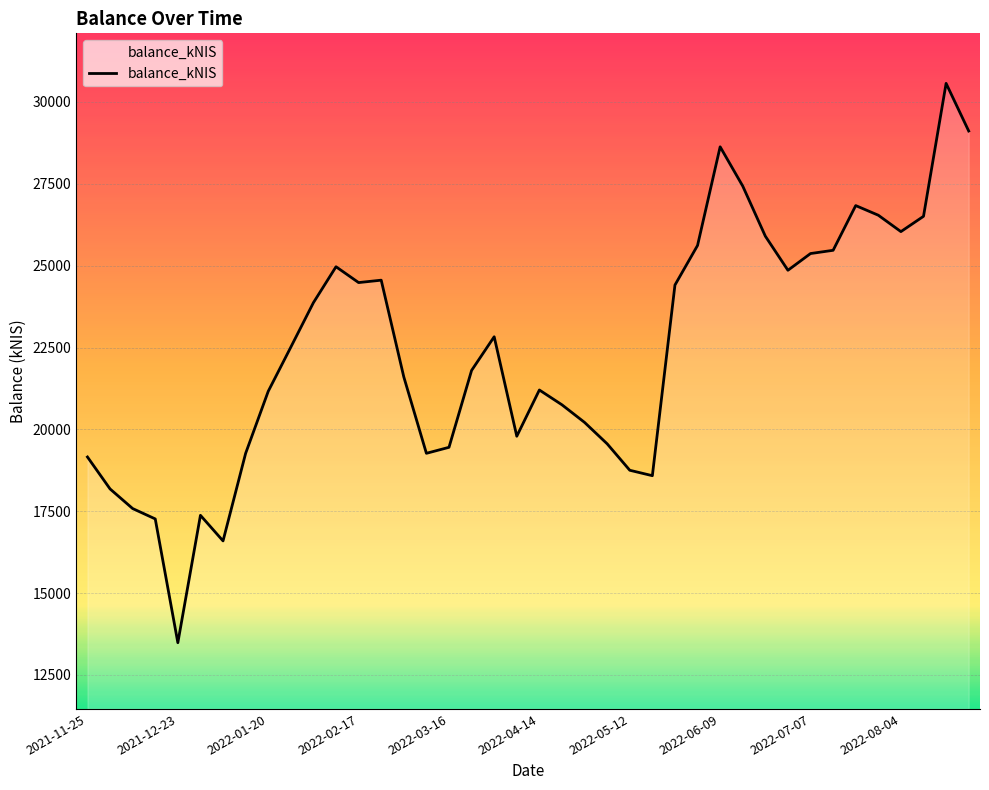

What is the maximum value shown in the chart?

30566.5